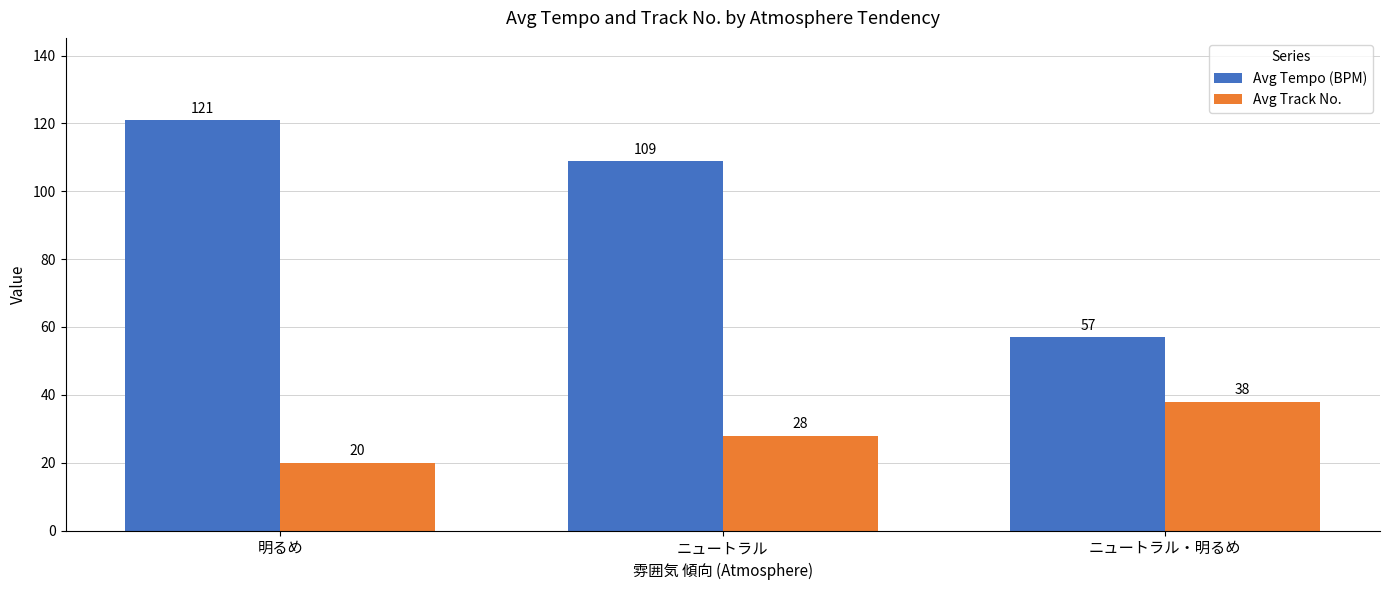

How many bars are there in total?

6